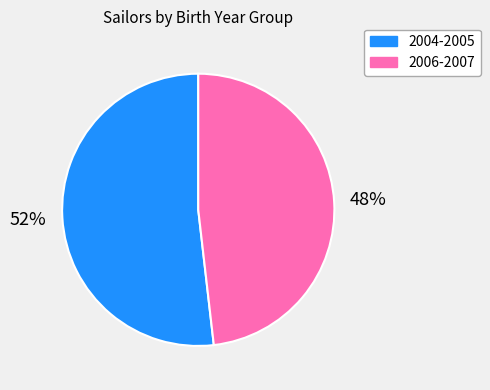

Rank the categories by value from highest to lowest.

2004-2005, 2006-2007